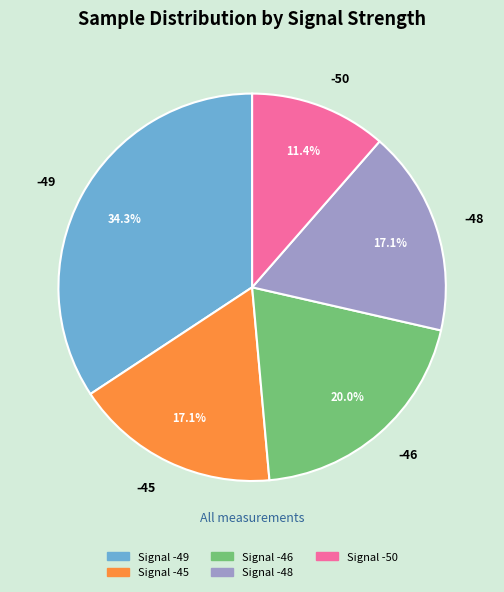

What is the largest slice in the pie chart?

-49